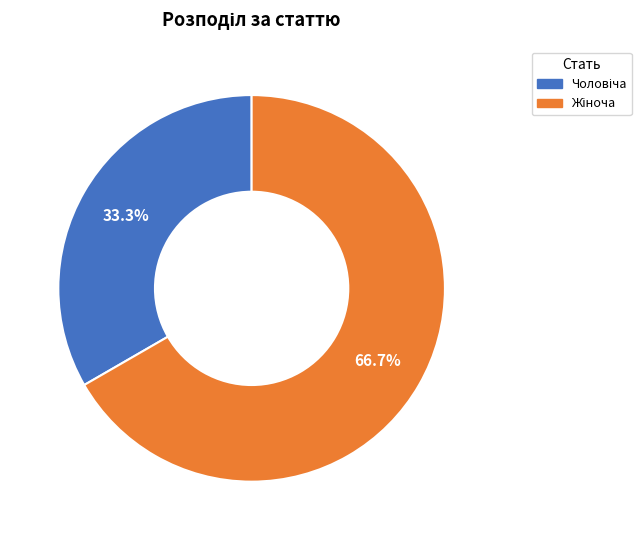

Is there a majority slice in this chart?

Yes